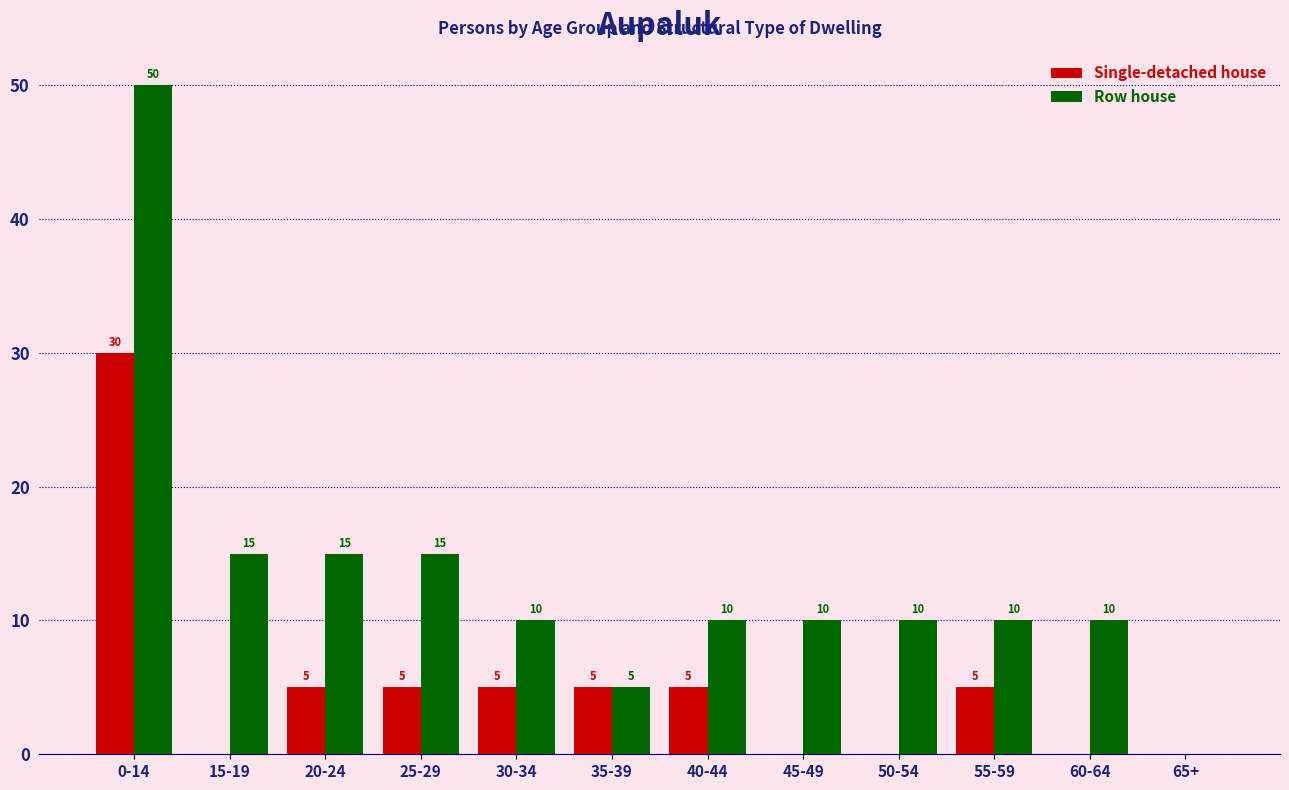

What is the total value across all series at 45-49?

10